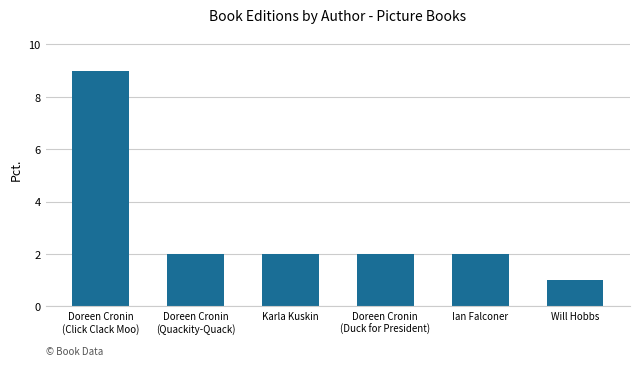

What is the difference between the maximum and minimum values?

8